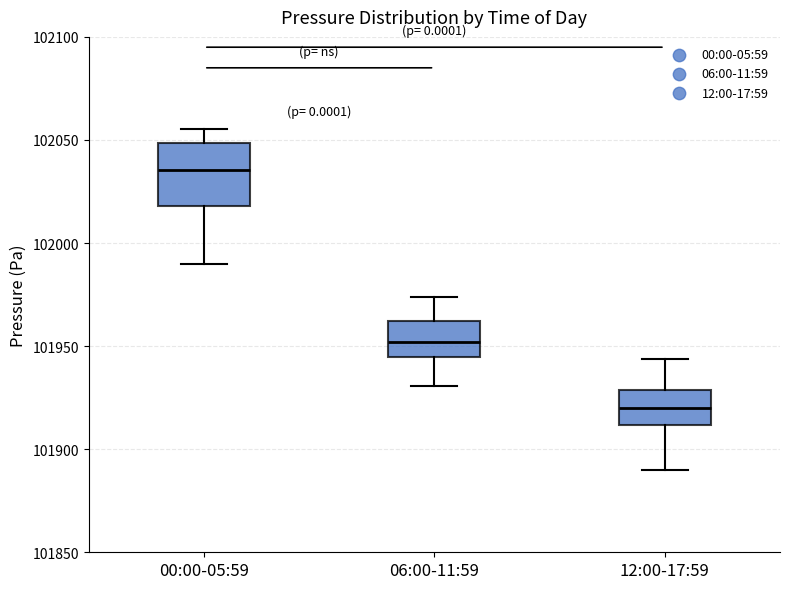

Reading left to right, read every box against the y-axis: the position of its median line, the range the box covers, and the ends of its whiskers. The values are not printed on the chart, so give them approximately, as read against the axis.

00:00-05:59: median 102035, box 102020 to 102050, whiskers 101990 to 102055
06:00-11:59: median 101950, box 101945 to 101960, whiskers 101930 to 101975
12:00-17:59: median 101920, box 101910 to 101930, whiskers 101890 to 101945